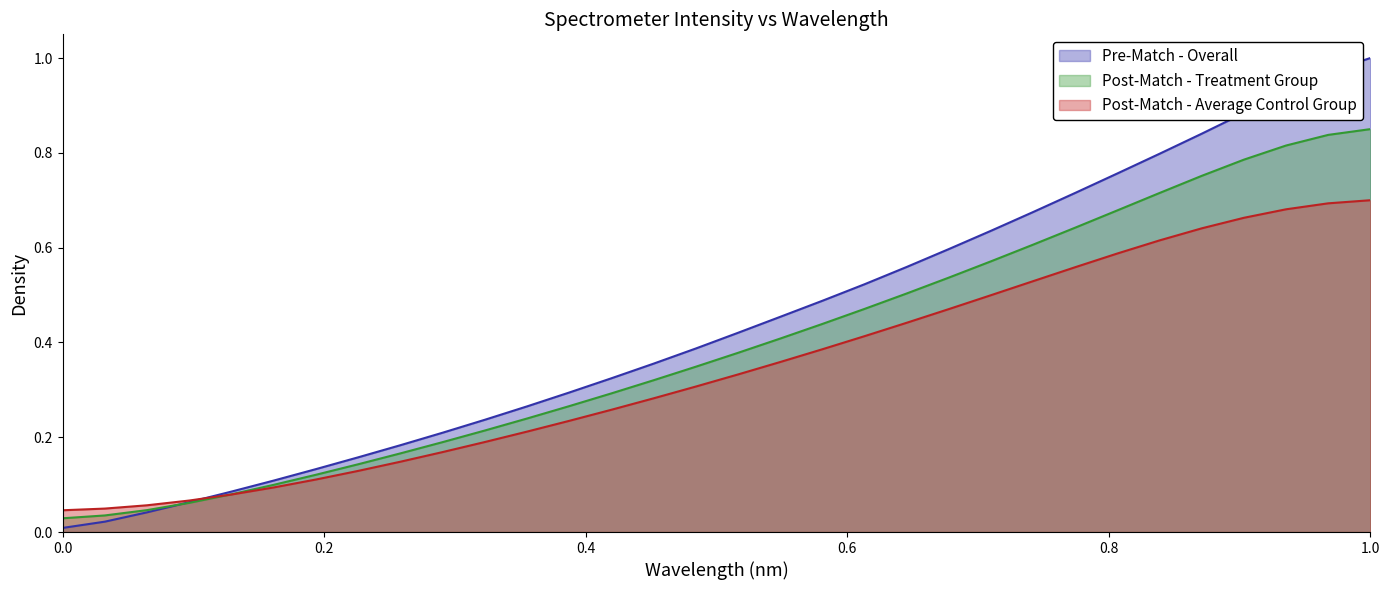

Which series has the widest spread of values?

Pre-Match - Overall